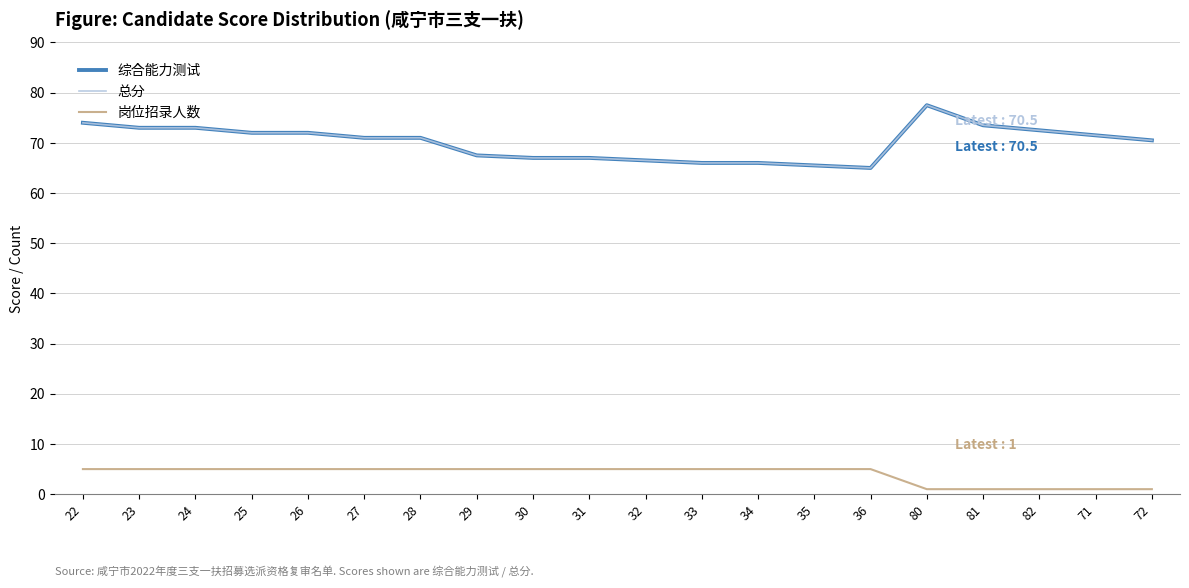

The value of 总分 at 28 is 71.0. True or false?

True